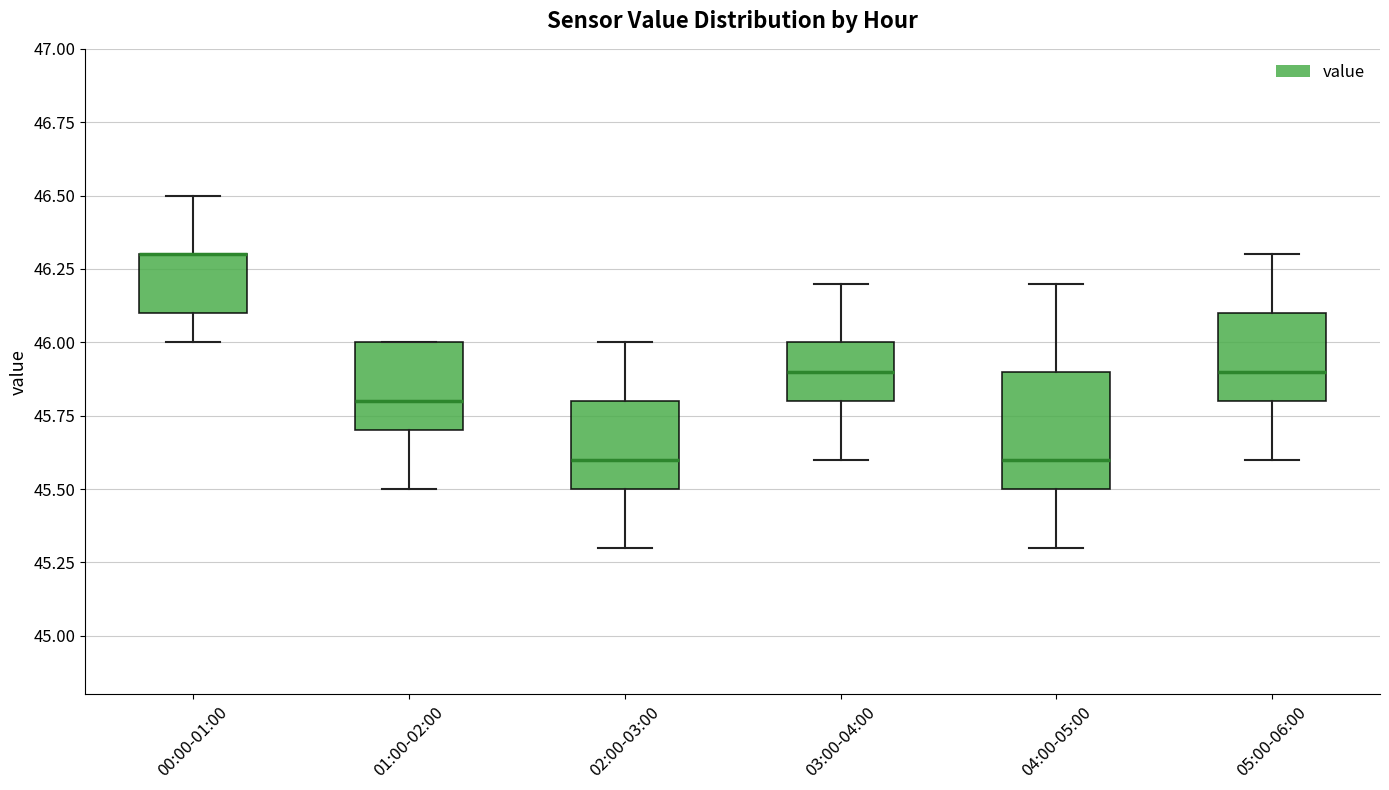

Reading left to right, transcribe this box plot: for each box, give where its median line is, the range the box spans, and where its two whiskers end, as read against the y-axis. The values are not printed on the chart, so give them approximately, as read against the axis.

00:00-01:00: median 46.3 (drawn on the box's upper edge), box 46.1 to 46.3, whiskers 46.0 to 46.5
01:00-02:00: median 45.8, box 45.7 to 46.0, whiskers 45.5 to 46.0
02:00-03:00: median 45.6, box 45.5 to 45.8, whiskers 45.3 to 46.0
03:00-04:00: median 45.9, box 45.8 to 46.0, whiskers 45.6 to 46.2
04:00-05:00: median 45.6, box 45.5 to 45.9, whiskers 45.3 to 46.2
05:00-06:00: median 45.9, box 45.8 to 46.1, whiskers 45.6 to 46.3